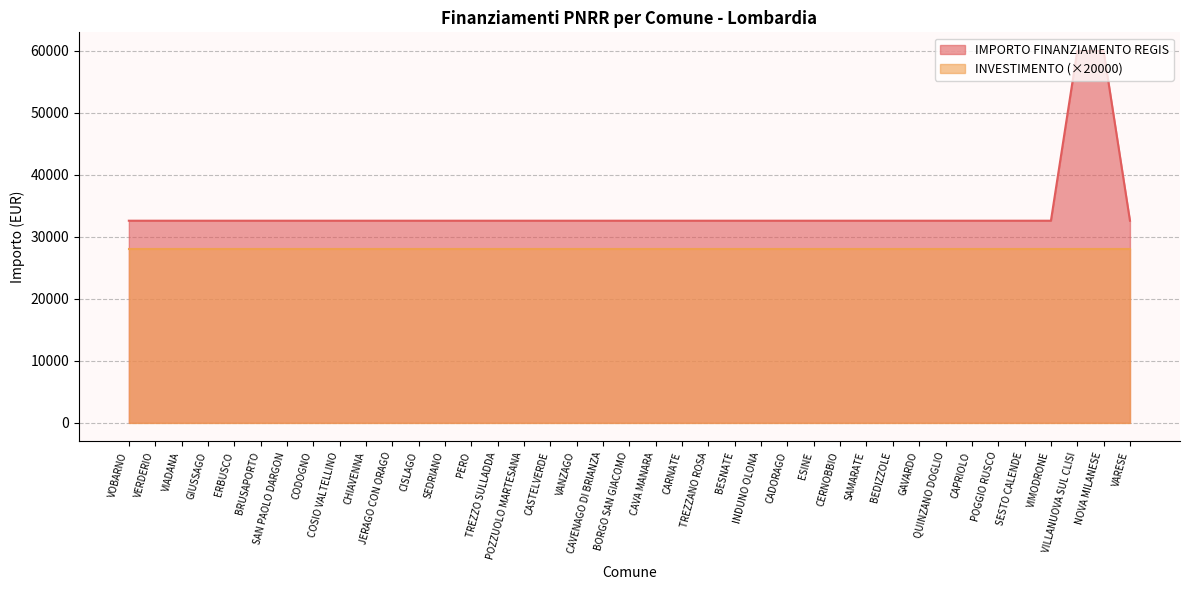

What is the minimum value shown in the chart?

28000